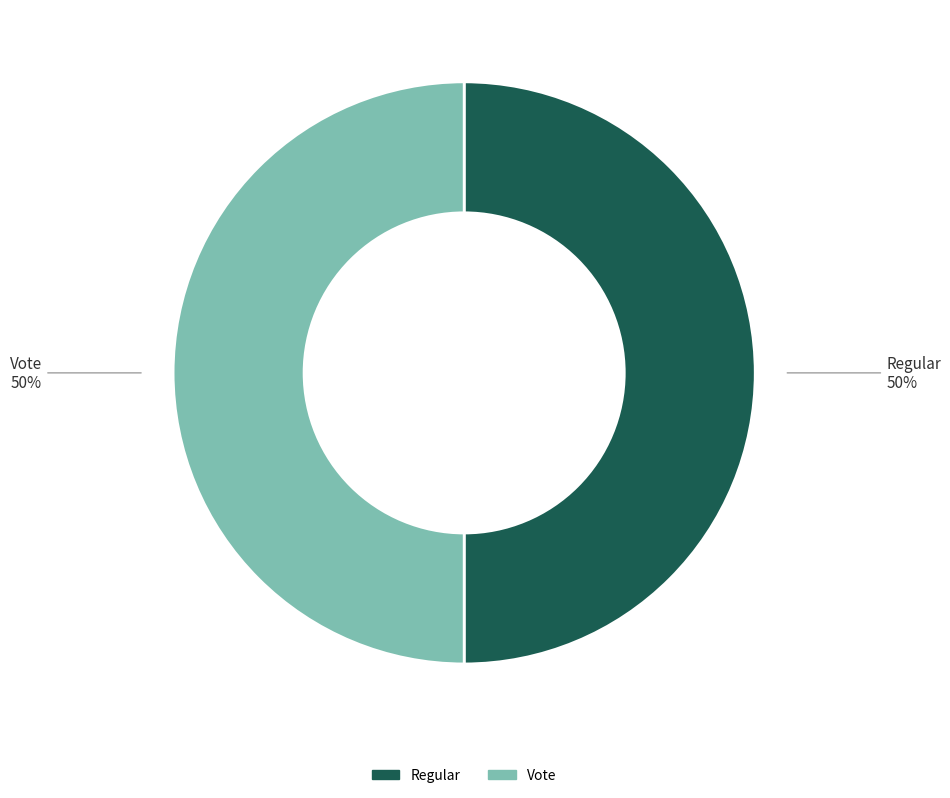

Combined, do Vote and Regular account for over 50%?

Yes